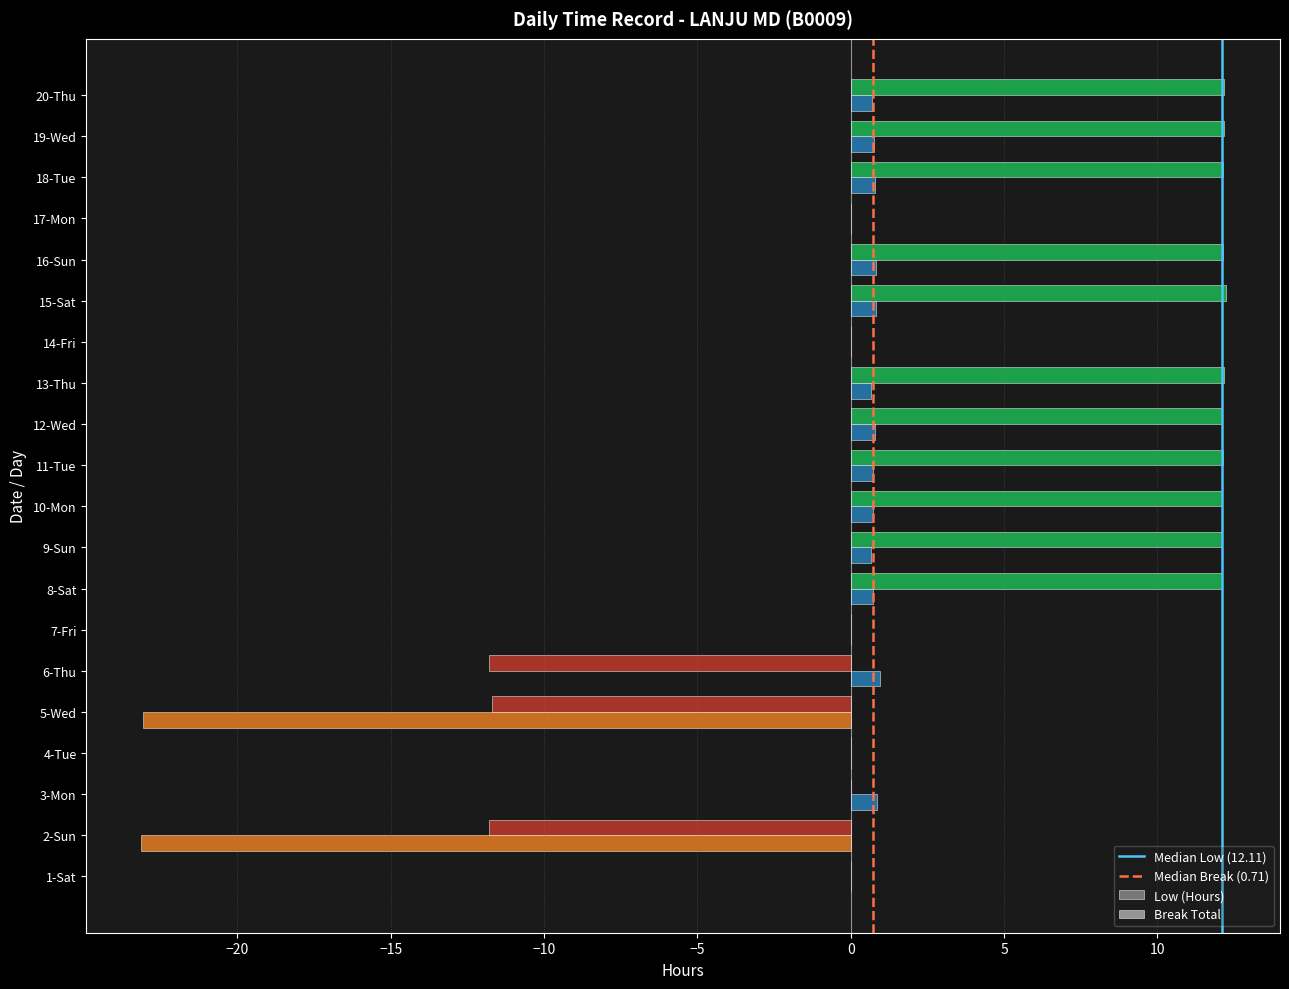

What is the total value across all series at 3-Mon?

0.9